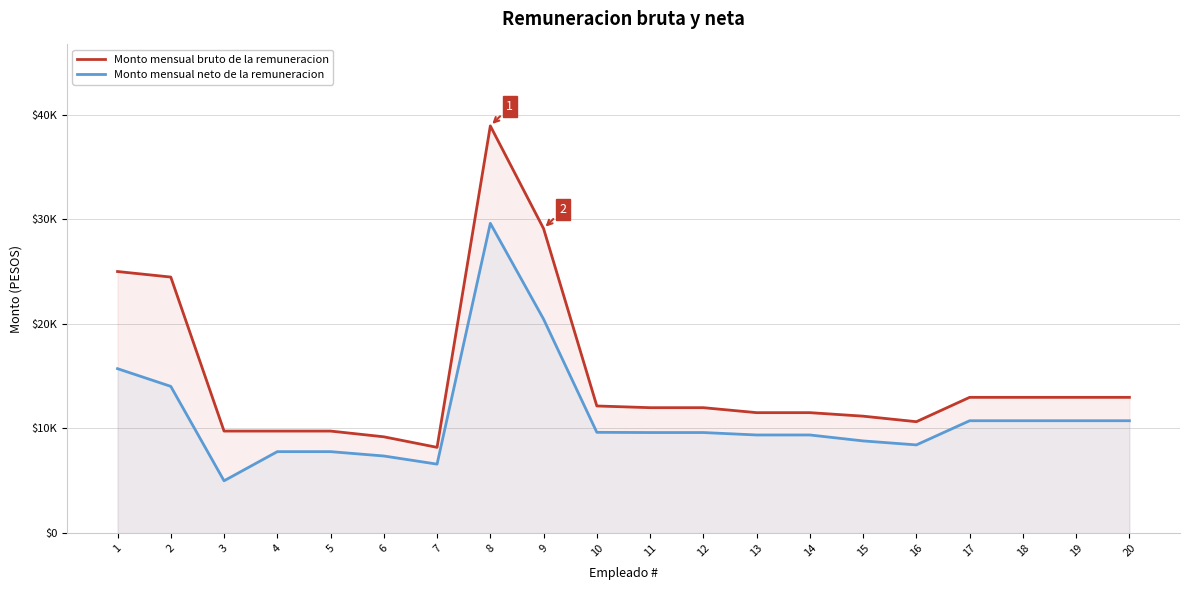

What is the total value across all series at 15?

19990.8